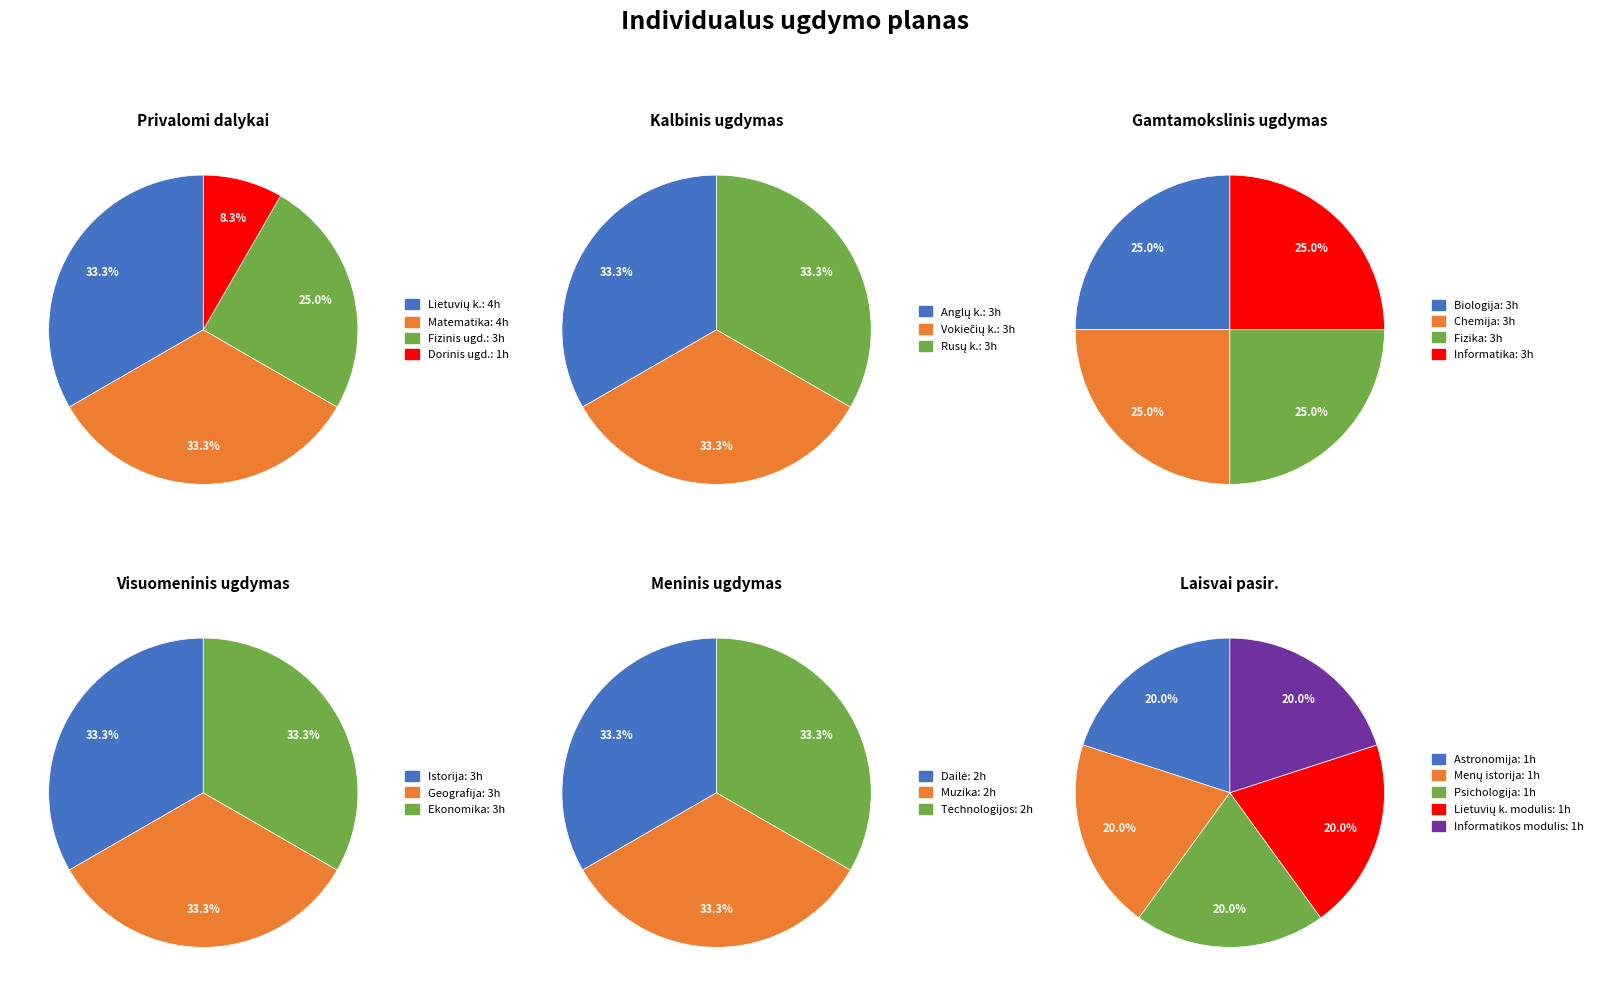

Which category has the smallest portion of the pie?

Dorinis ugdymas (tikyba)